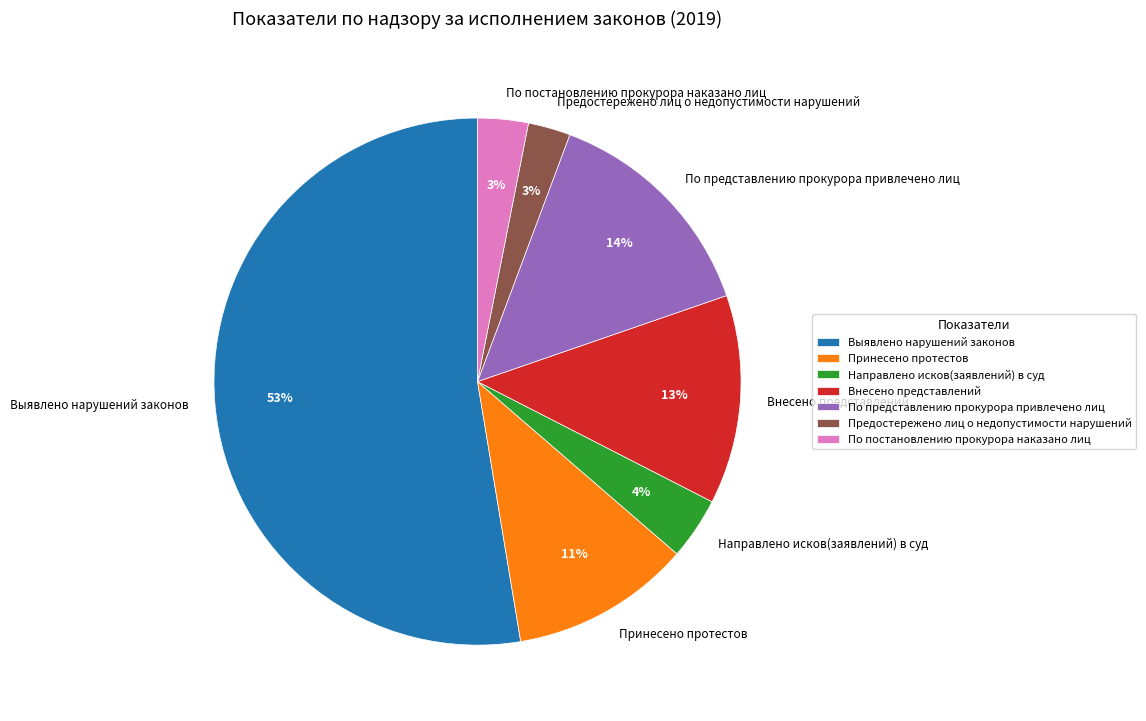

To the nearest percent, what percentage of the pie is Принесено протестов?

11%